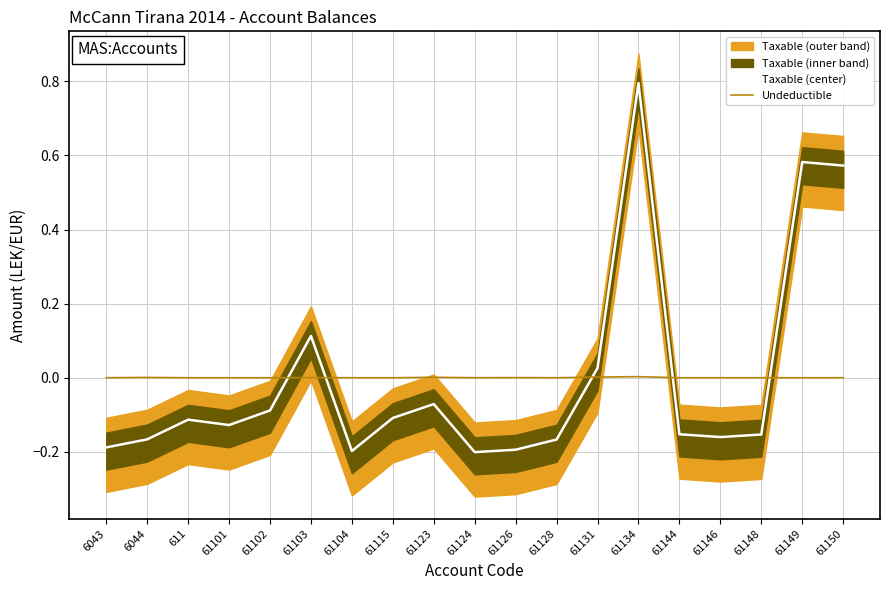

Reading left to right, extract all data points from this chart.

Taxable (center): -0.2	-0.2	-0.1	-0.1	-0.1	0.1	-0.2	-0.1	-0.1	-0.2	-0.2	-0.2	0.0	0.8	-0.2	-0.2	-0.2	0.6	0.6
Undeductible: 0.0	0.0	0.0	0.0	0.0	0.0	0.0	0.0	0.0	0.0	0.0	0.0	0.0	0.0	0.0	0.0	0.0	0.0	0.0